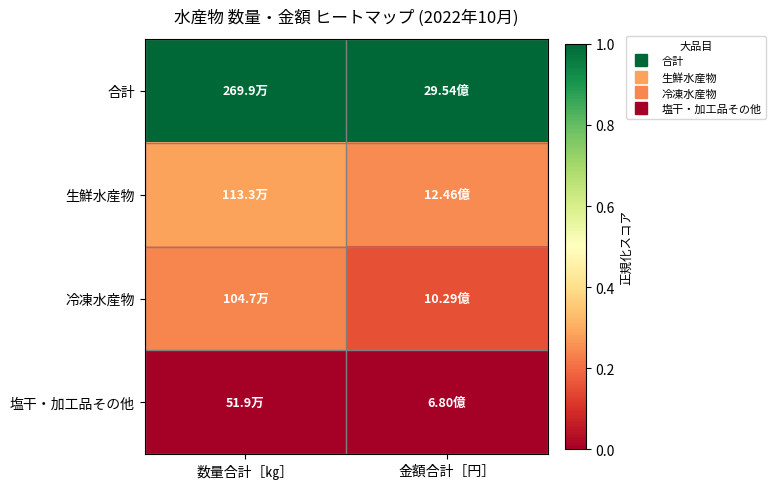

Reading left to right, transcribe all the data shown in this chart.

合計: 数量合計［㎏］=1.0	金額合計［円］=1.0
生鮮水産物: 数量合計［㎏］=0.3	金額合計［円］=0.2
冷凍水産物: 数量合計［㎏］=0.2	金額合計［円］=0.2
塩干・加工品その他: 数量合計［㎏］=0.0	金額合計［円］=0.0